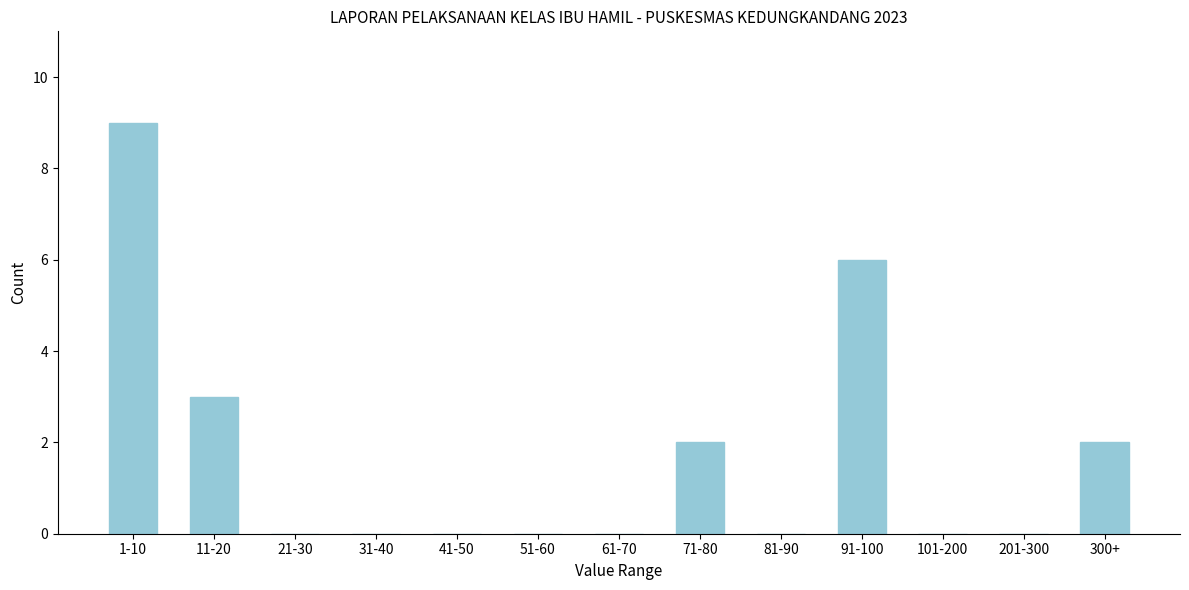

Reading left to right, what are all the values shown in this chart?

1-10=9	11-20=3	21-30=0	31-40=0	41-50=0	51-60=0	61-70=0	71-80=2	81-90=0	91-100=6	101-200=0	201-300=0	300+=2